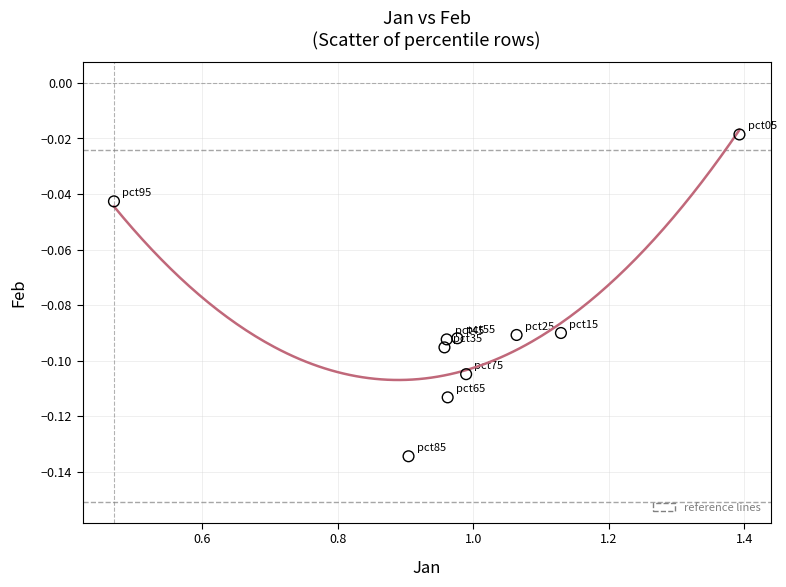

What is the range of X values (max minus min)?

0.9